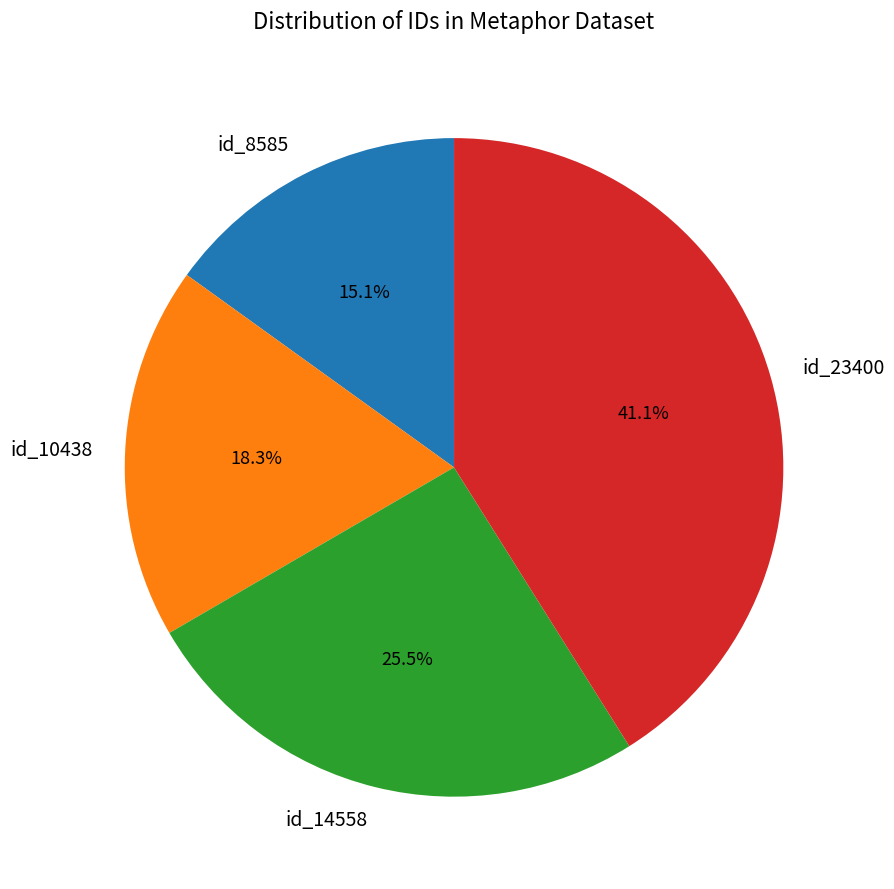

What portion of the pie excludes id_10438?

81.7%